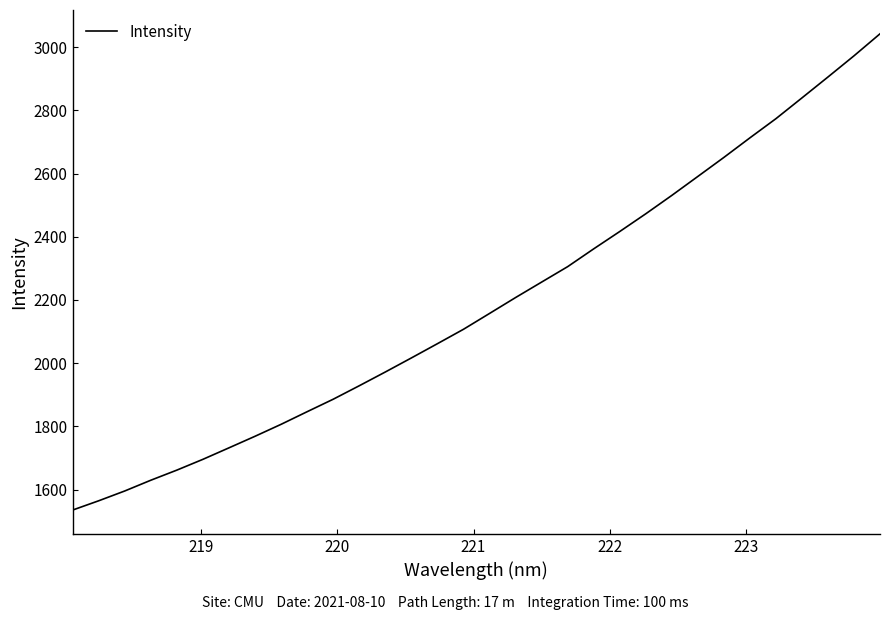

What is the greatest value displayed?

3042.0